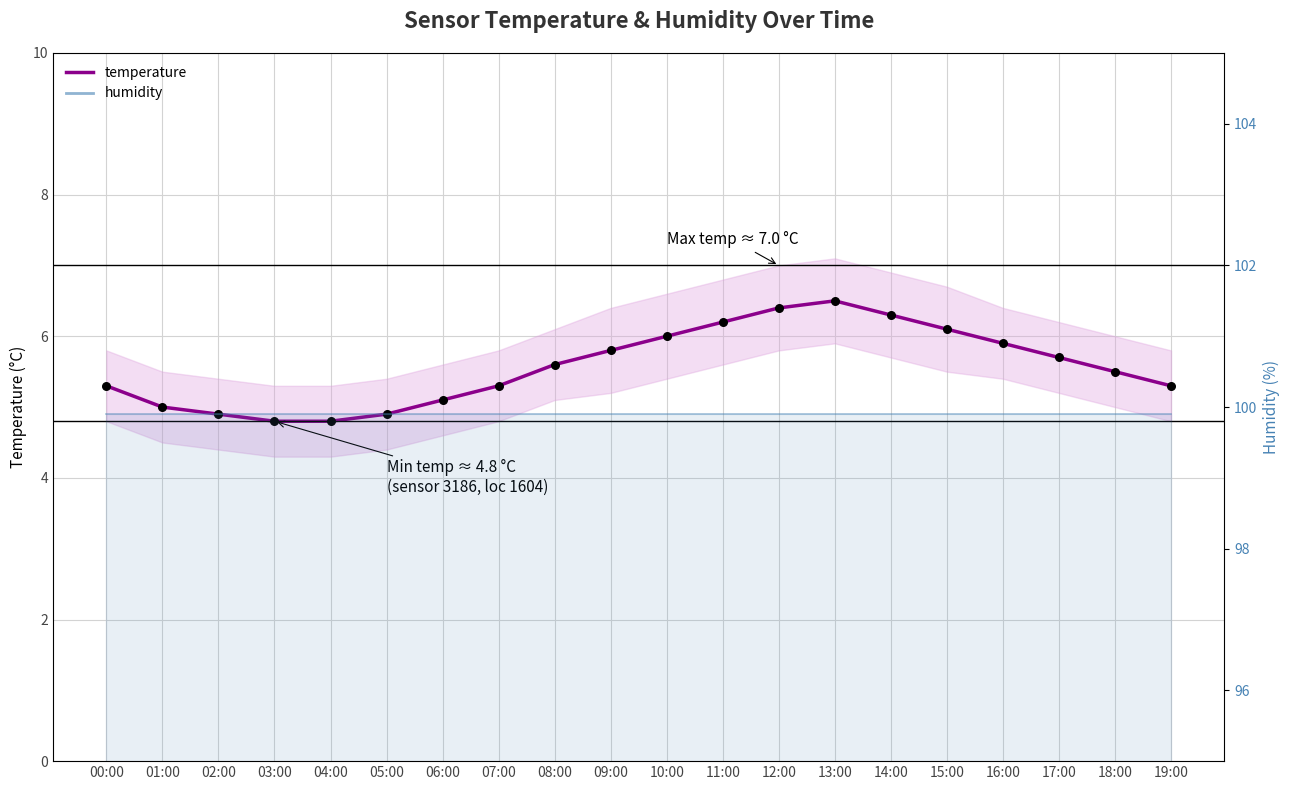

At which category is the sum across all series the highest?

13:00